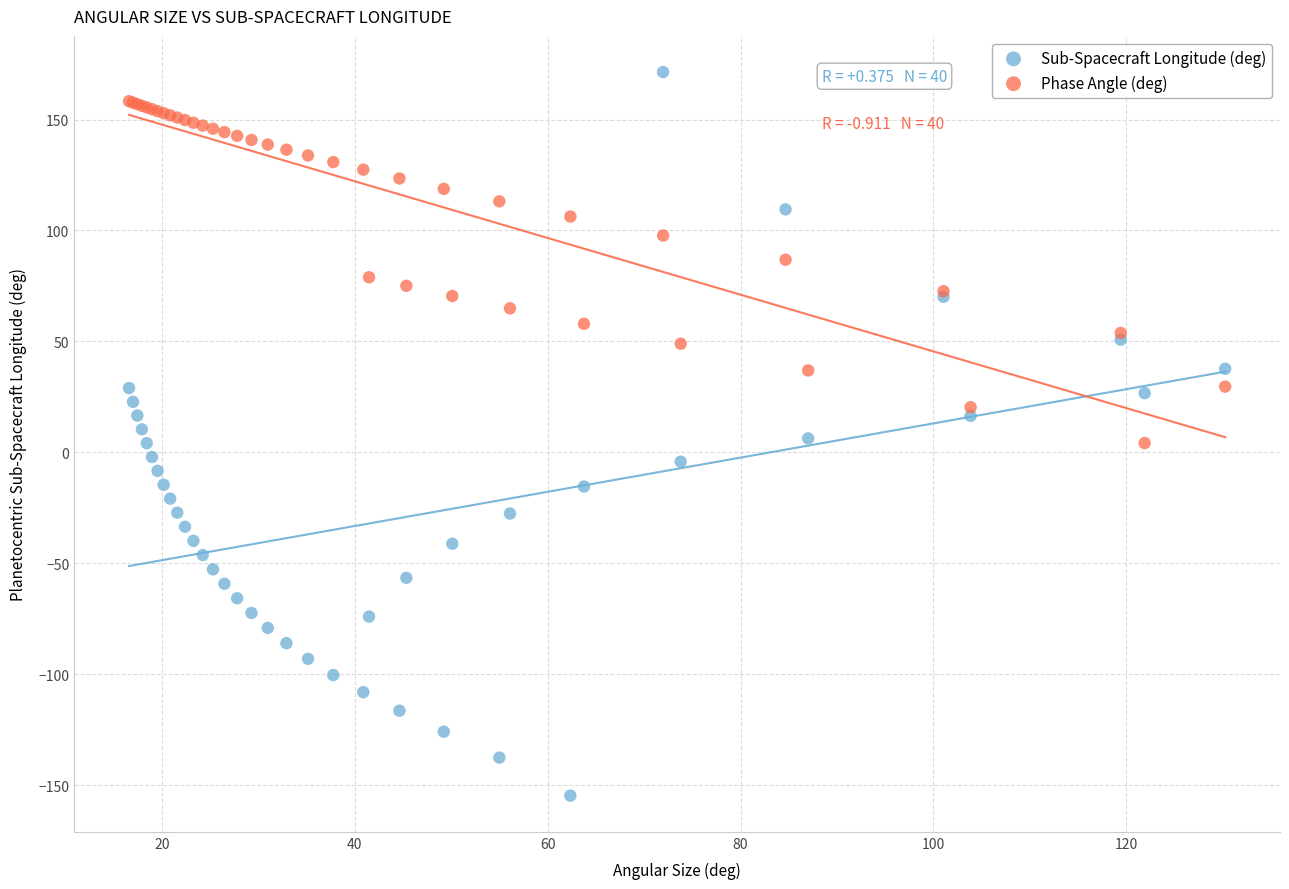

What is the X range (max minus min) for the scatter plot?

113.7